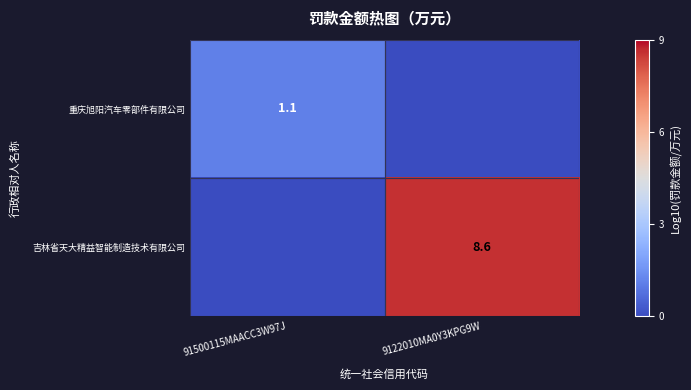

At which category is the sum across all series the highest?

9122010MA0Y3KPG9W